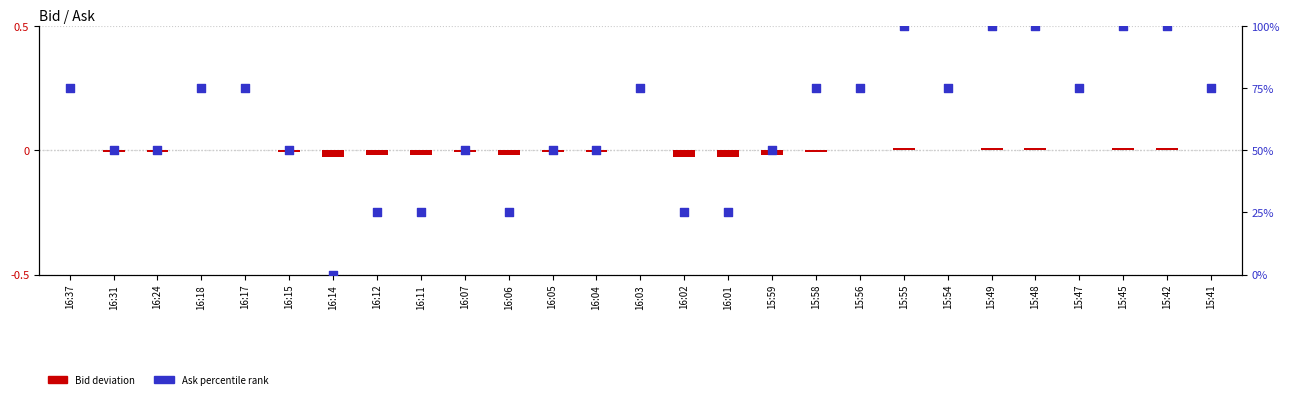

Which series has the largest Y range (max minus min)?

Ask percentile rank